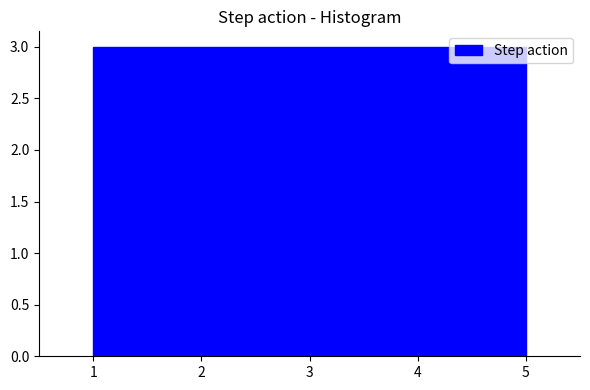

How tall is the bar that spans 4.2 to 5.0 on the x-axis? The values are not printed on the chart, so give them approximately, as read against the axis.

3